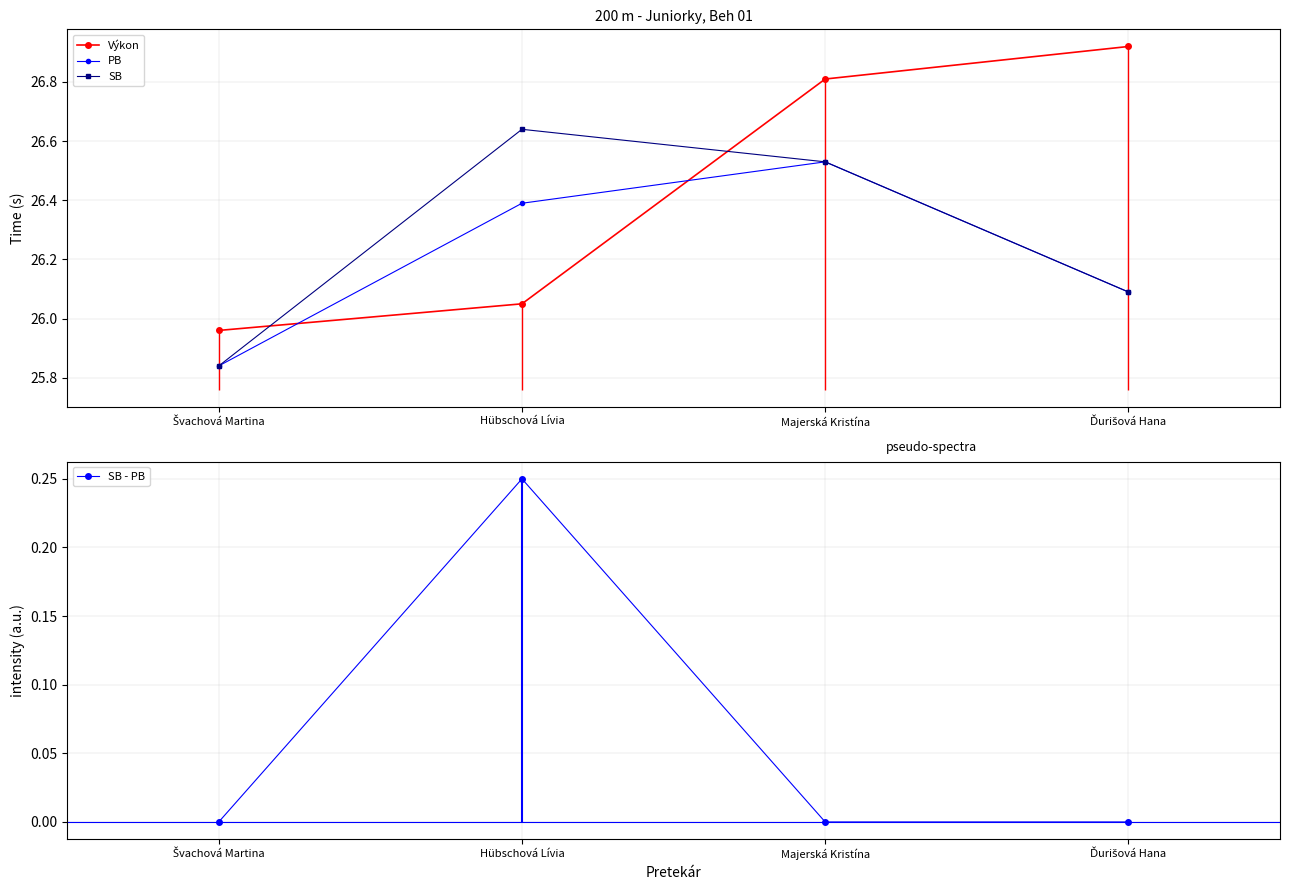

Rank the series at Švachová Martina from highest to lowest value.

Výkon, PB, SB, SB - PB